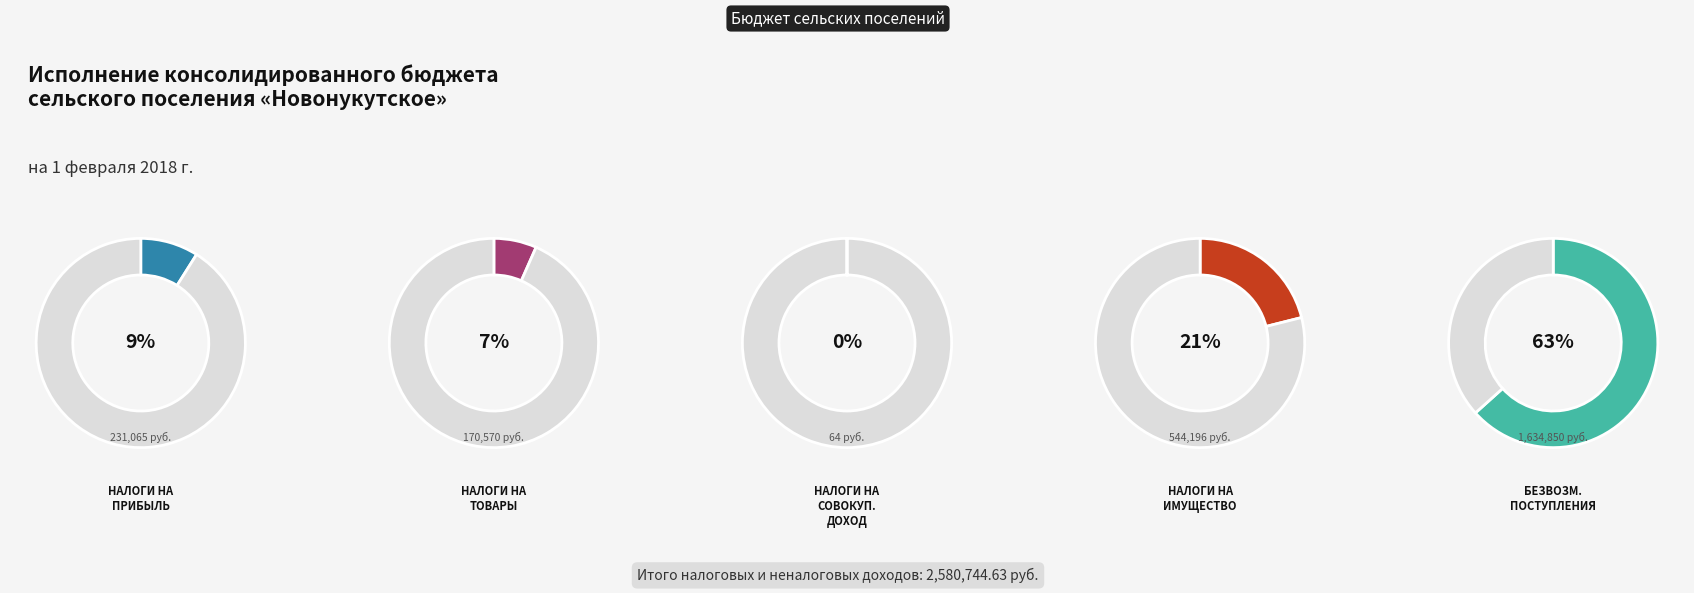

What is the largest slice in the pie chart?

БЕЗВОЗМЕЗДНЫЕ ПОСТУПЛЕНИЯ